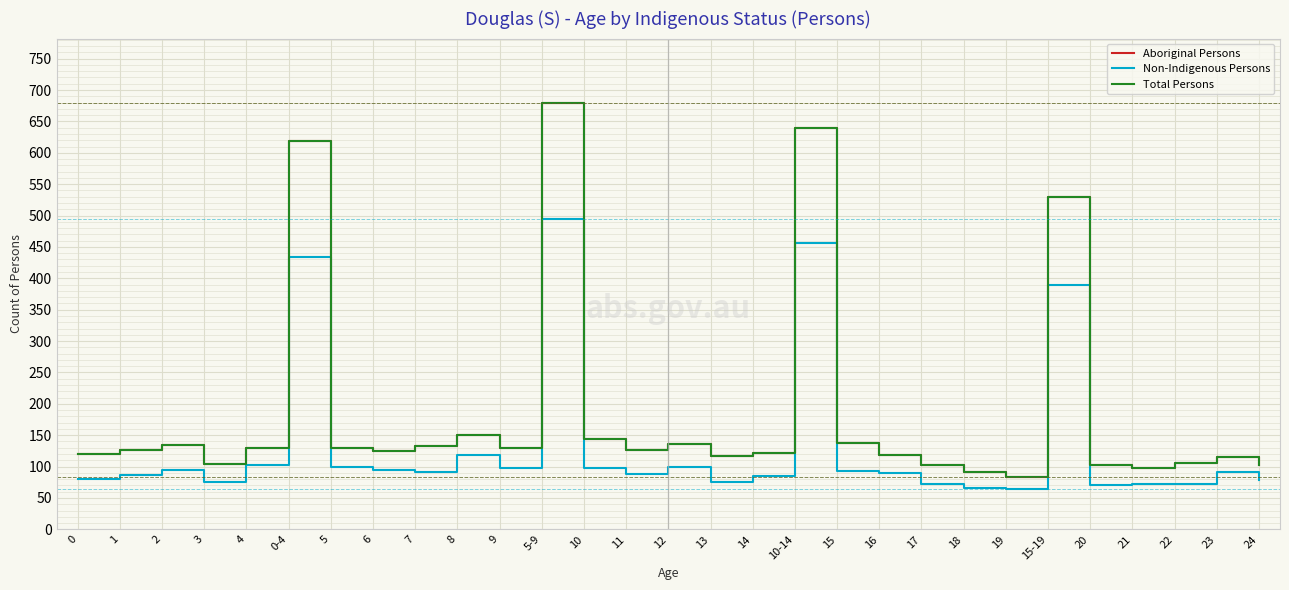

The Total Persons series shows 63 at 9. True or false?

False